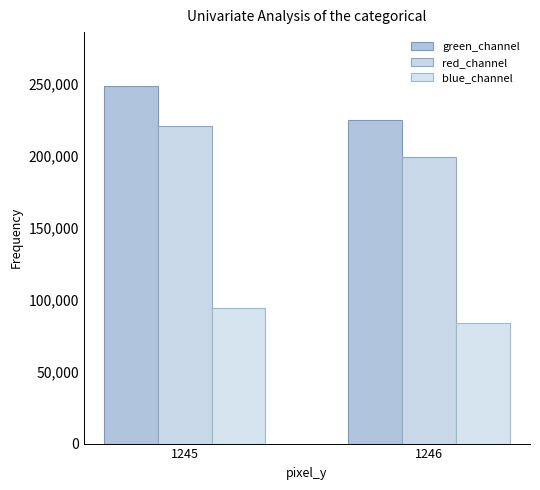

Reading right to left, extract all data points from this chart.

green_channel: 1246=224789	1245=248908
red_channel: 1246=199272	1245=221120
blue_channel: 1246=83797	1245=94664